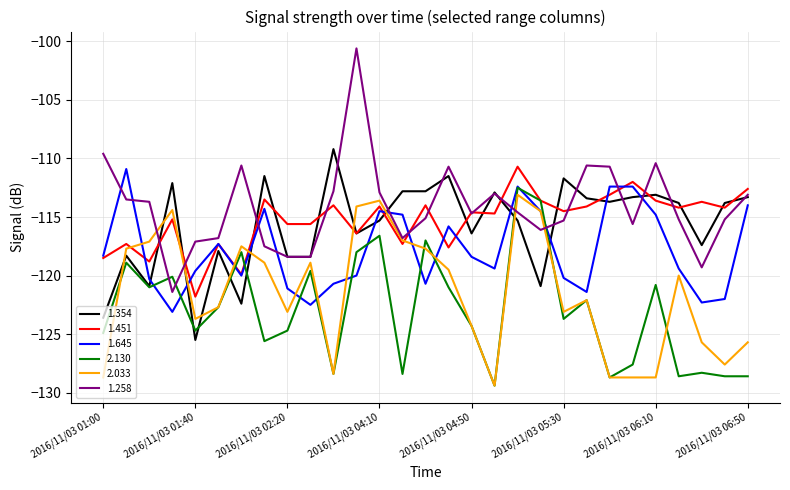

Which series has the largest range (max minus min)?

1.258